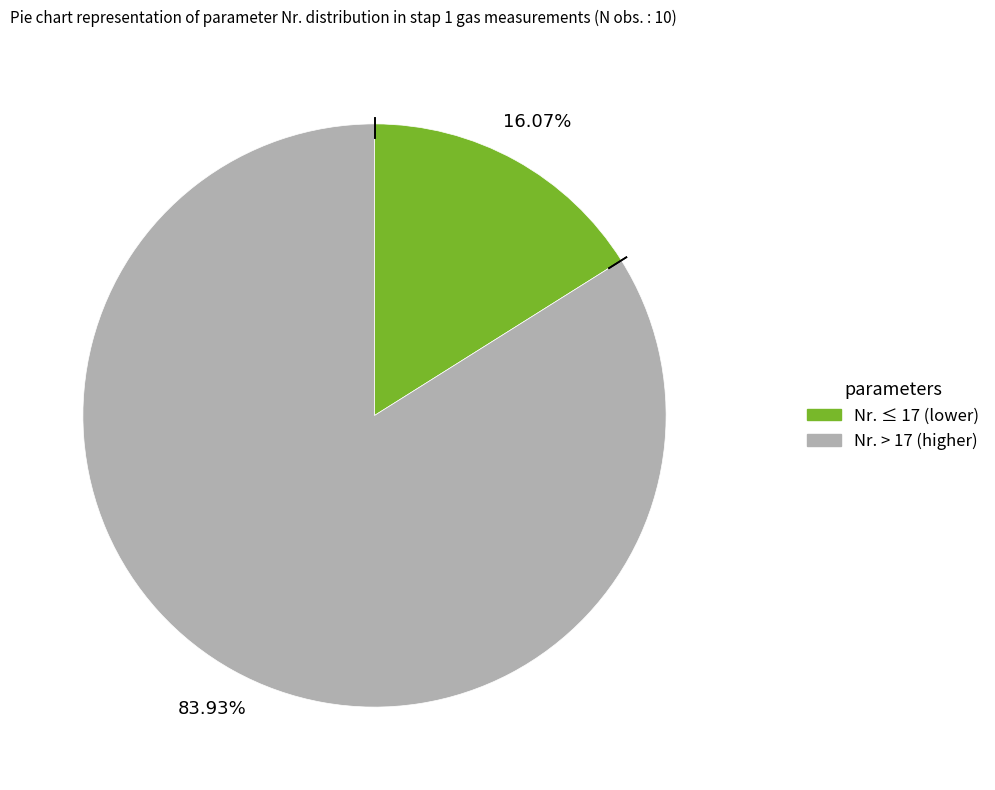

Is there any slice that represents more than half of the pie?

Yes